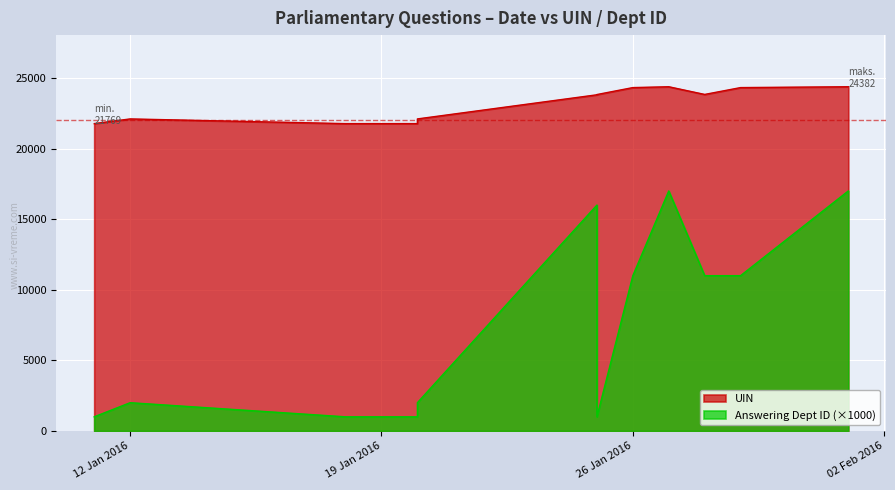

True or false: Answering Dept ID has a value of 2289 at 2016-01-28.

False